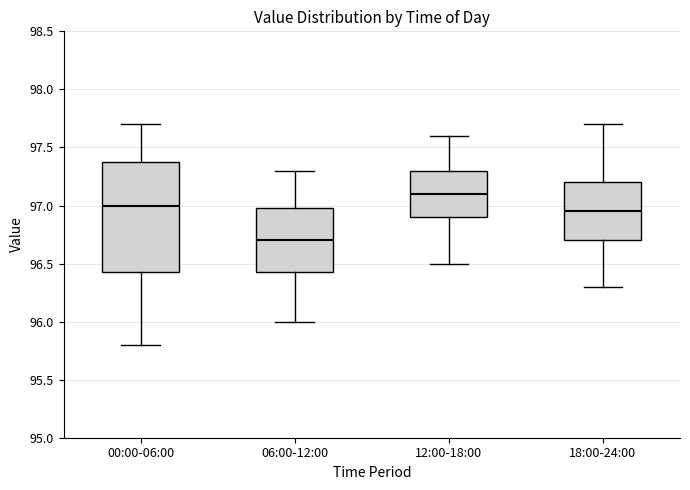

Reading left to right, transcribe this box plot: for each box, give where its median line is, the range the box spans, and where its two whiskers end, as read against the y-axis. The values are not printed on the chart, so give them approximately, as read against the axis.

00:00-06:00: median 97.00, box 96.45 to 97.40, whiskers 95.80 to 97.70
06:00-12:00: median 96.70, box 96.45 to 97.00, whiskers 96.00 to 97.30
12:00-18:00: median 97.10, box 96.90 to 97.30, whiskers 96.50 to 97.60
18:00-24:00: median 96.95, box 96.70 to 97.20, whiskers 96.30 to 97.70